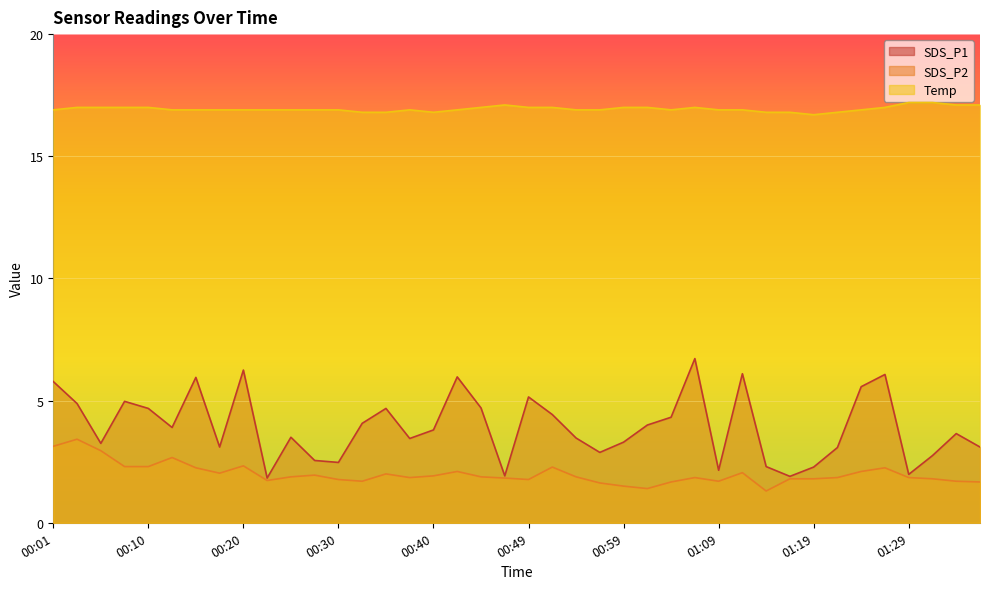

True or false: SDS_P1 and SDS_P2 cross at least once.

False